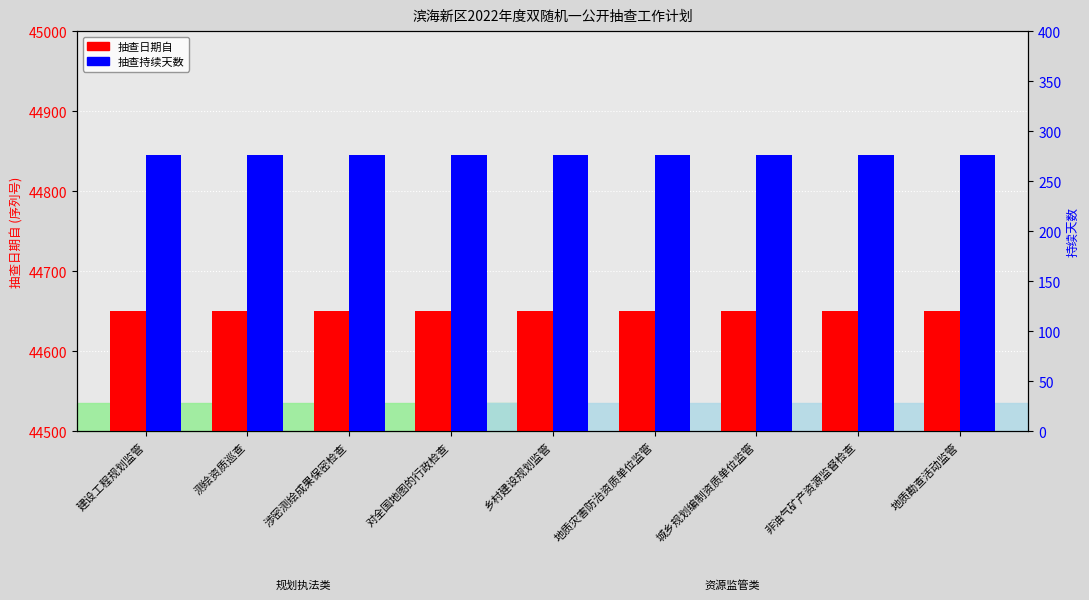

Is the value of 抽查日期自 at 乡村建设规划监管 greater than the value of 抽查持续天数 at 非油气矿产资源监督检查?

Yes